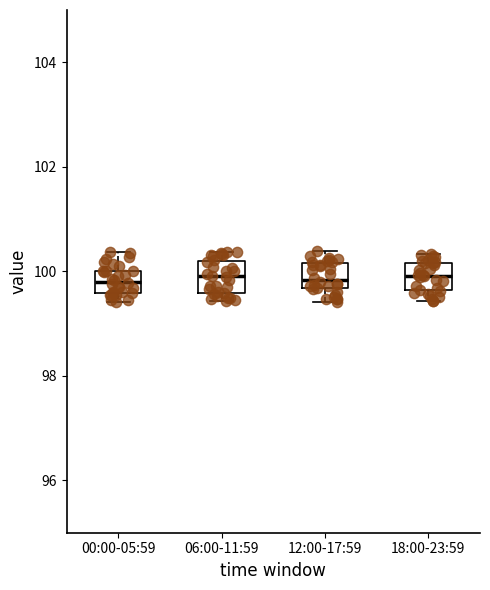

Reading left to right, read every box against the y-axis: the position of its median line, the range the box covers, and the ends of its whiskers. The values are not printed on the chart, so give them approximately, as read against the axis.

00:00-05:59: median 99.8, box 99.6 to 100.0, whiskers 99.4 to 100.4
06:00-11:59: median 100.0, box 99.6 to 100.2, whiskers 99.4 to 100.4
12:00-17:59: median 99.8, box 99.6 to 100.2, whiskers 99.4 to 100.4
18:00-23:59: median 100.0, box 99.6 to 100.2, whiskers 99.4 to 100.4